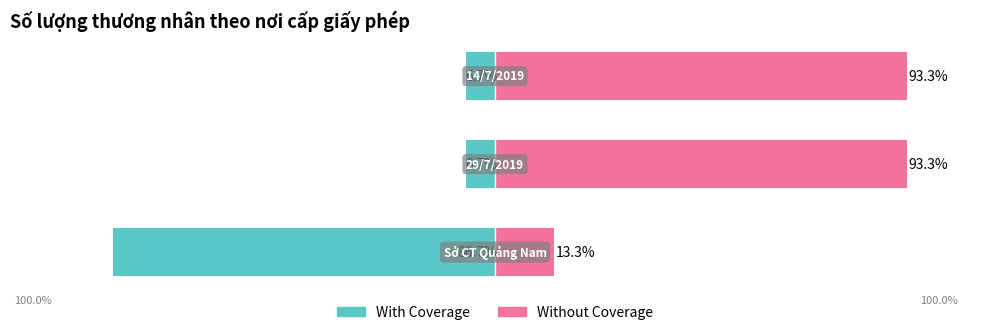

Read the With Coverage value at −100.

-6.7